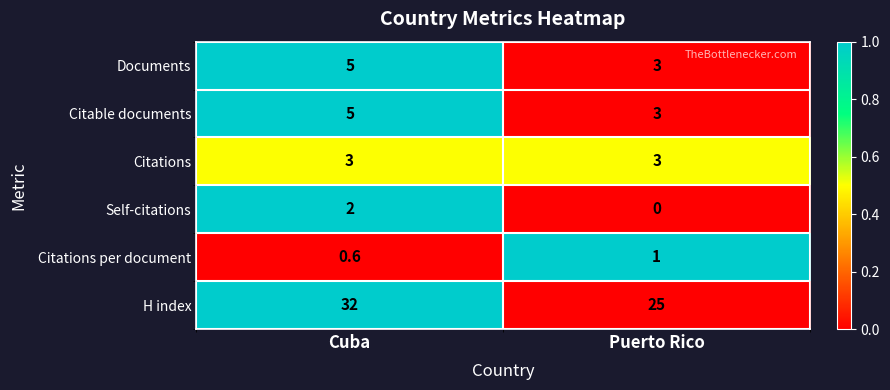

What is the difference between the highest and lowest values at Puerto Rico?

25.0